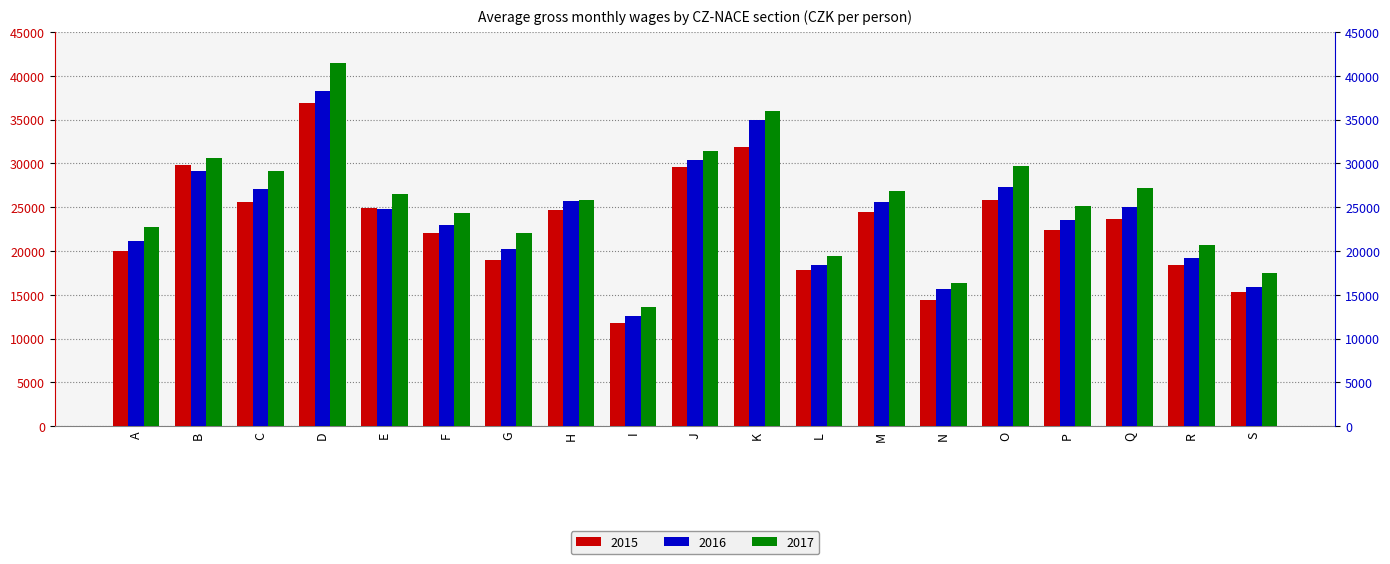

What is the sum of all 2015 values?

438690